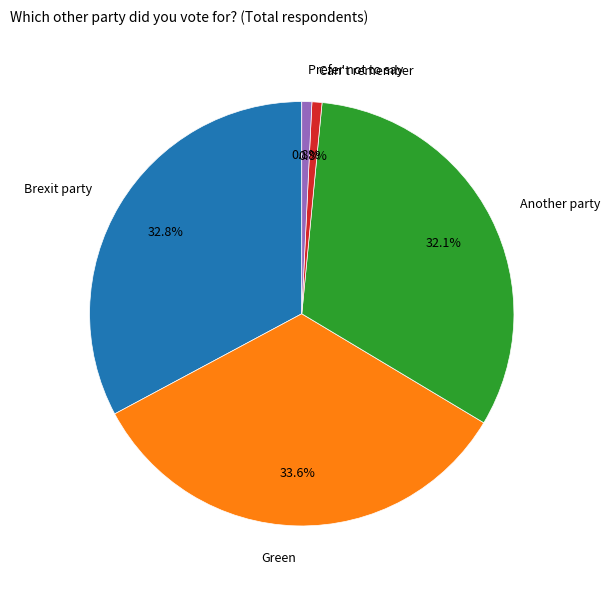

Is there a majority slice in this chart?

No